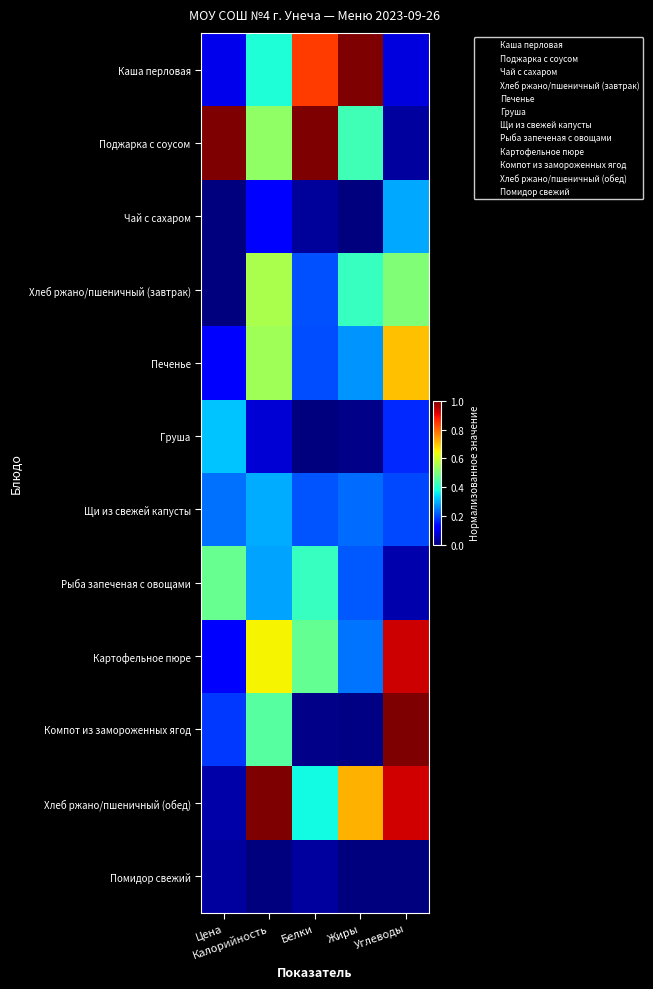

Rank the series by their maximum value, from highest to lowest.

Каша перловая, Поджарка с соусом, Компот из замороженных ягод, Хлеб ржано/пшеничный (обед), Картофельное пюре, Печенье, Хлеб ржано/пшеничный (завтрак), Рыба запеченая с овощами, Груша, Щи из свежей капусты, Чай с сахаром, Помидор свежий